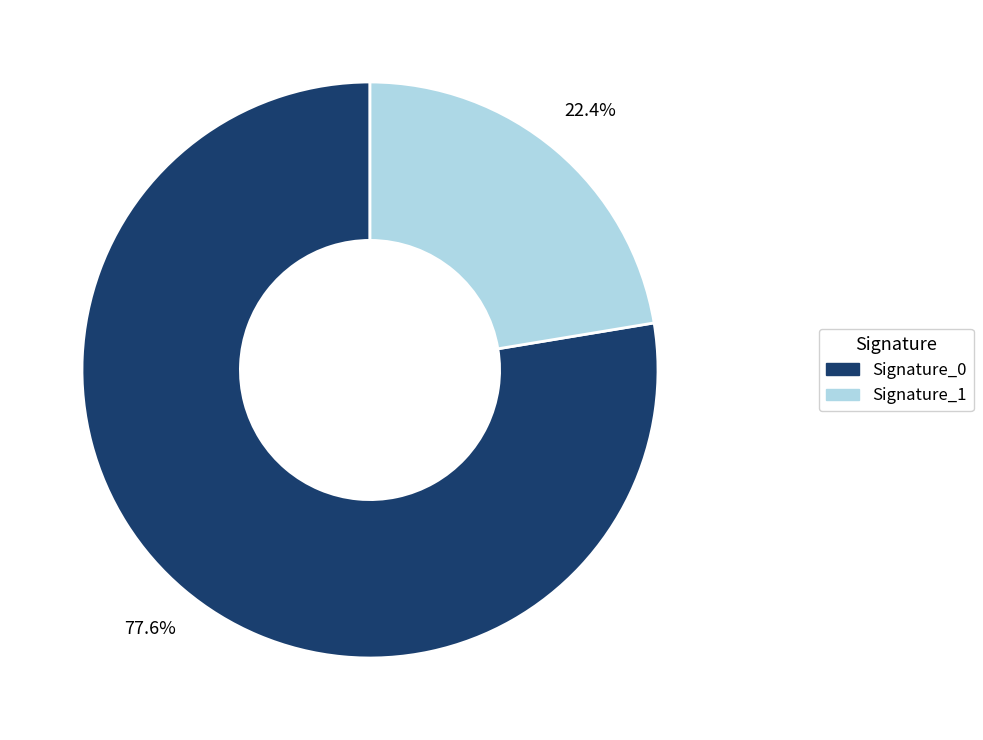

Count the number of slices in the pie.

2